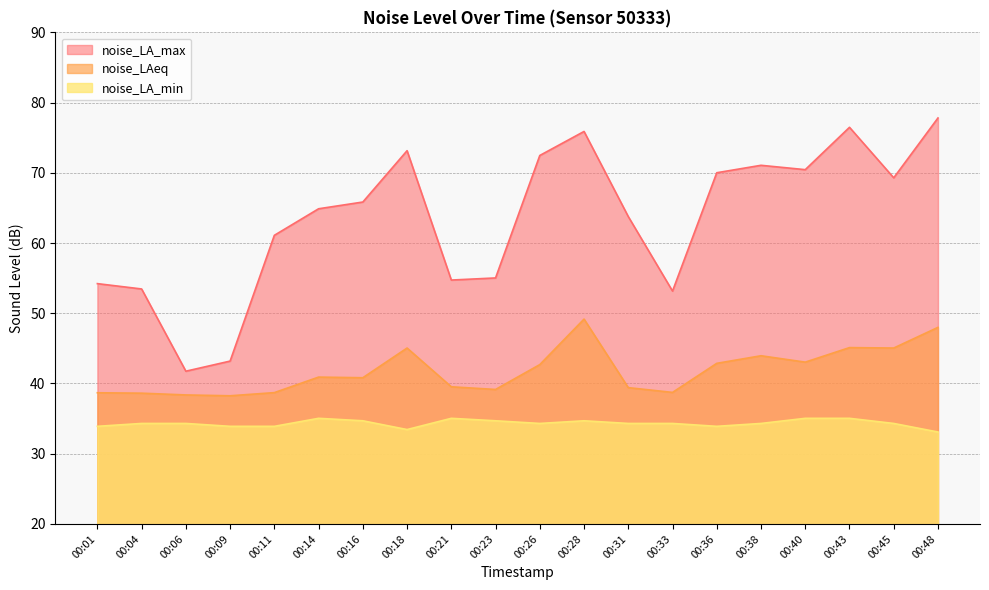

What value does the noise_LA_max series have at 00:04?

53.5